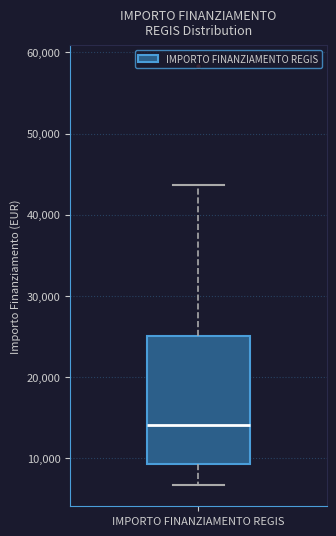

Transcribe this box plot: give where the median line is, the range the box spans, and where the two whiskers end, as read against the y-axis. The values are not printed on the chart, so give them approximately, as read against the axis.

median 14000, box 9000 to 25000, whiskers 7000 to 44000